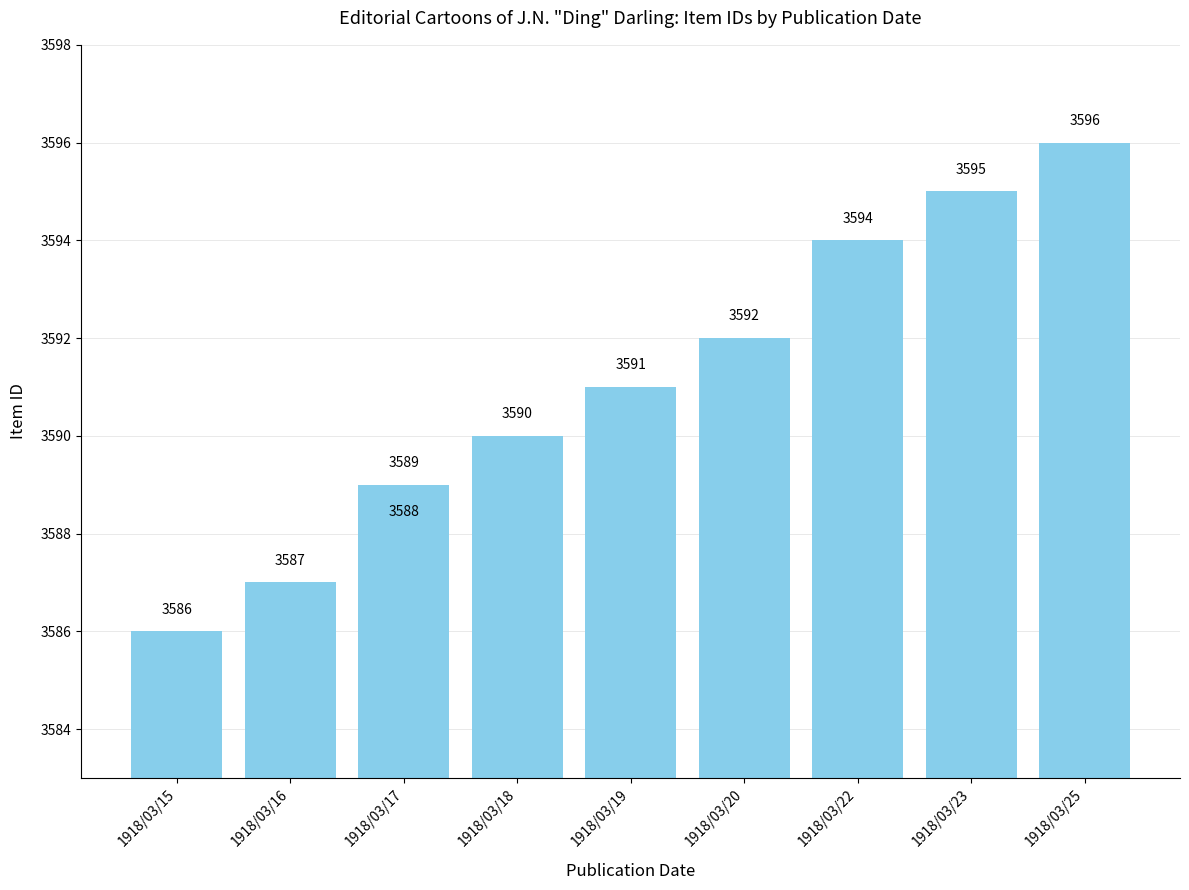

What is the average value?

3591